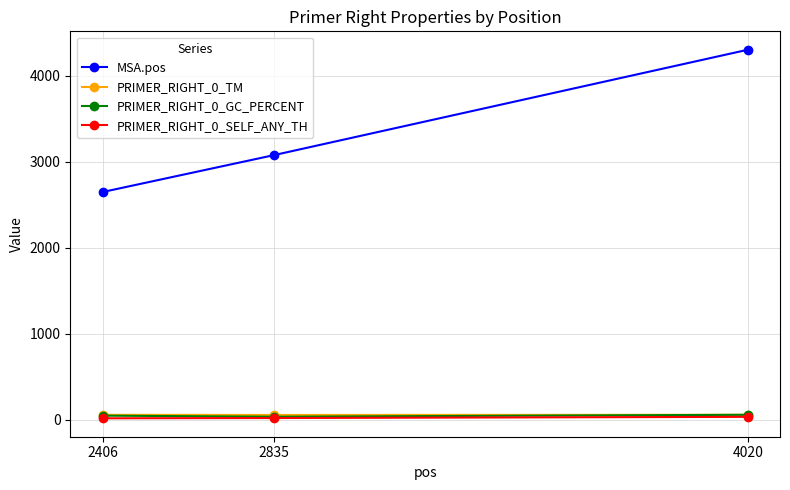

What is the difference between the maximum and minimum values in the PRIMER_RIGHT_0_TM series?

2.4